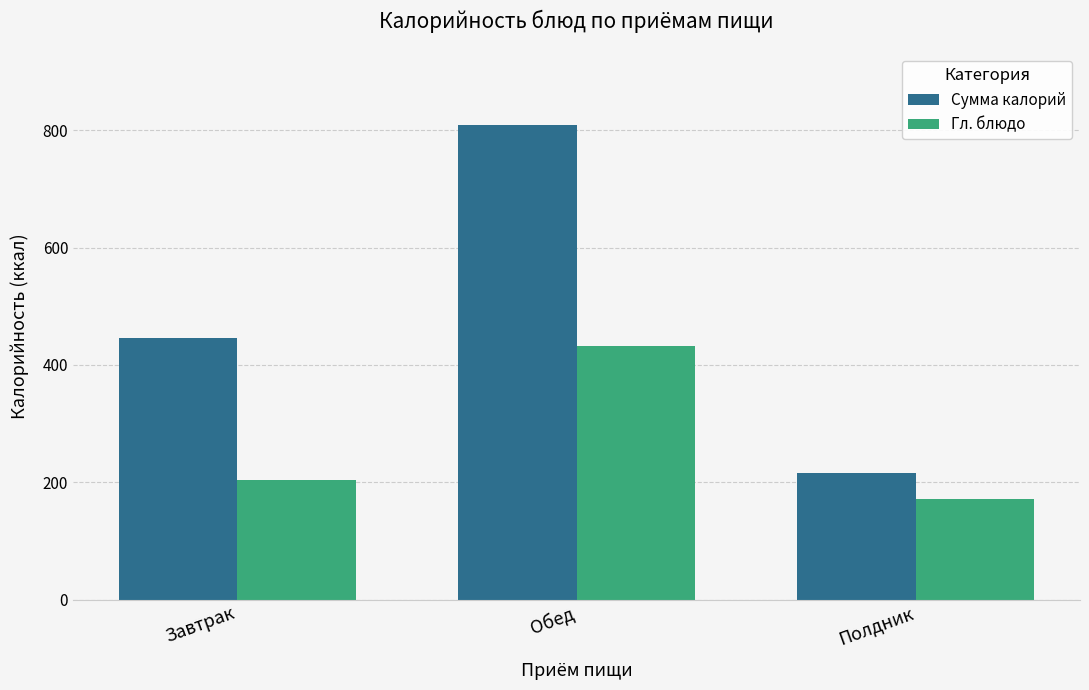

True or false: Сумма калорий has a value of 166.3 at Обед.

False